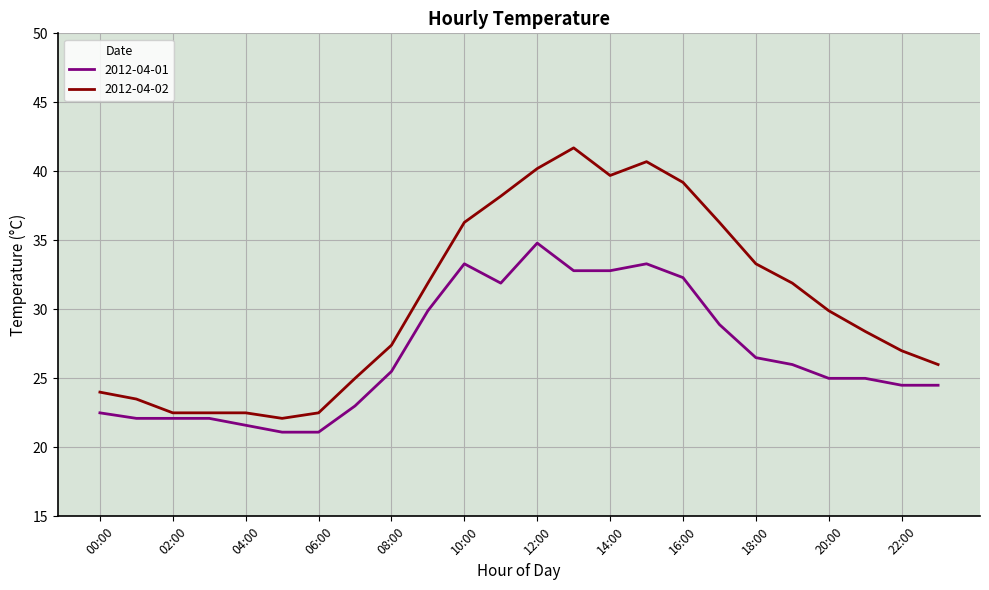

Which series has the largest range (max minus min)?

2012-04-02